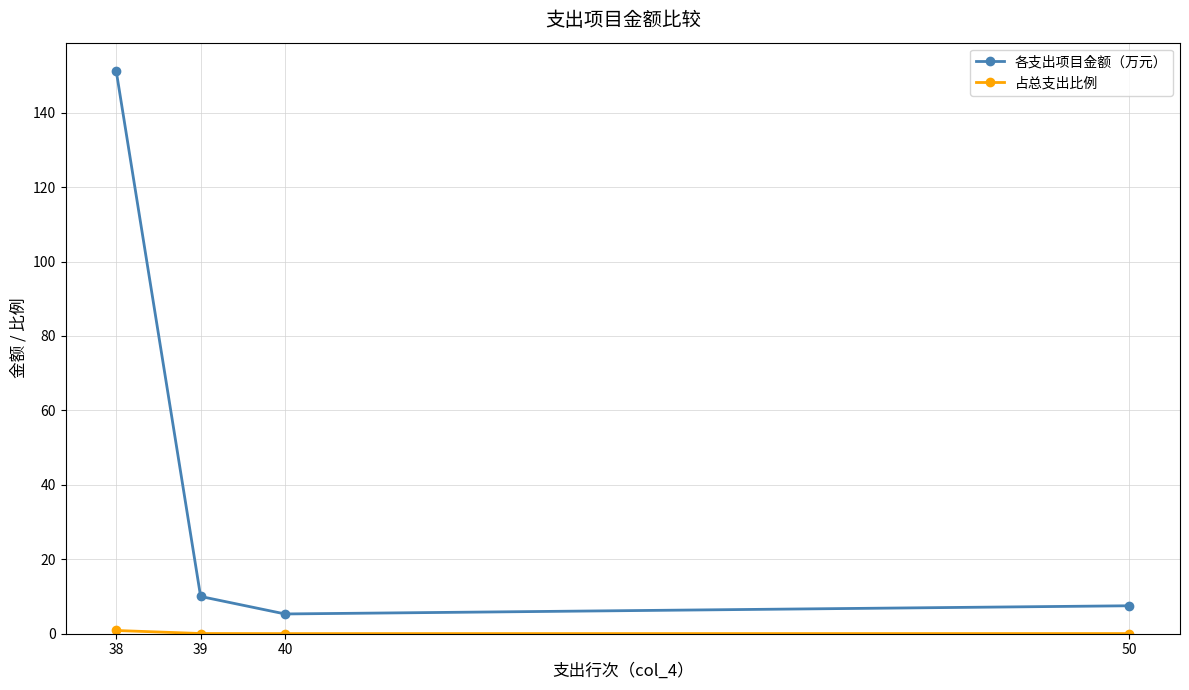

What is the value of the 各支出项目金额（万元） point at the 4th from the left?

7.5